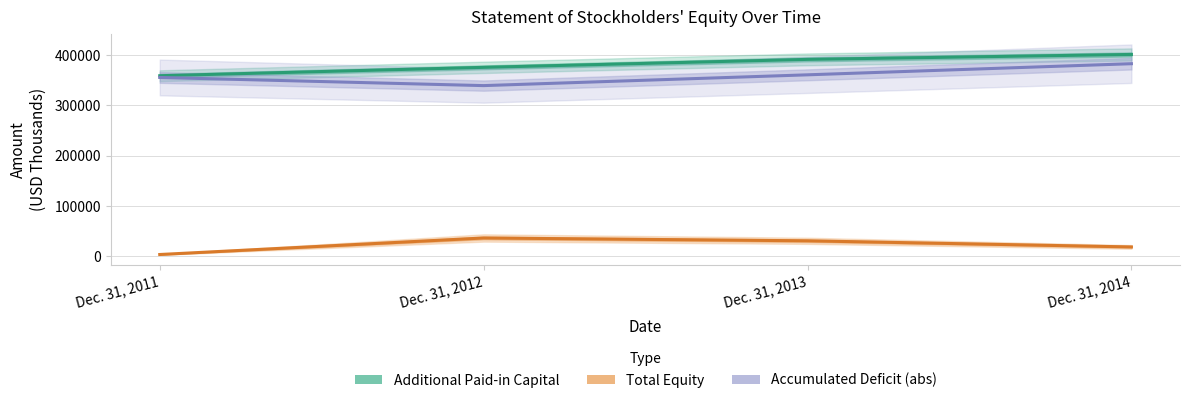

Where is the first local maximum for Total Equity?

Dec. 31, 2012